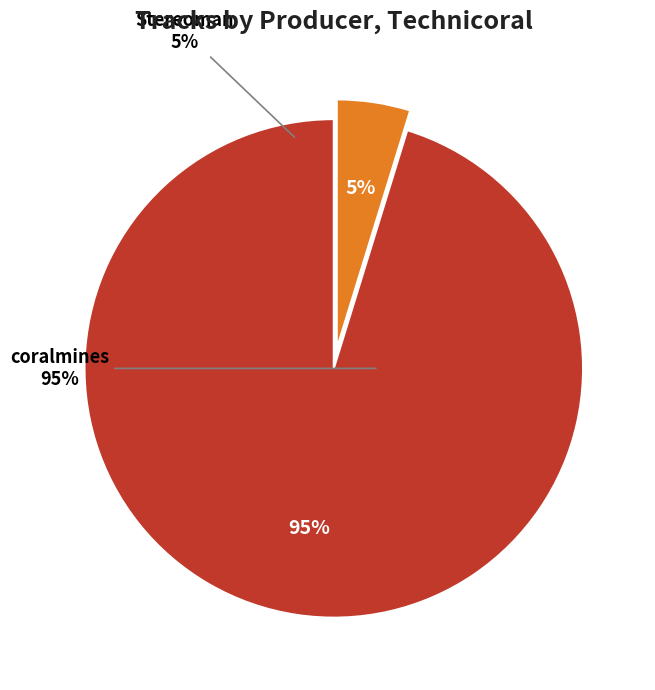

What is the smallest slice in the pie chart?

Stereoman